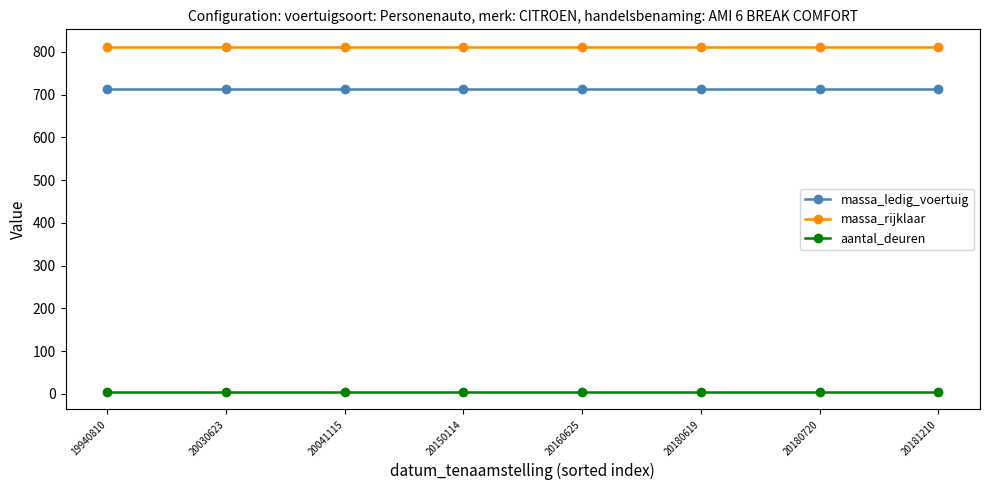

Is it true that massa_rijklaar equals 812 at 20030623?

True